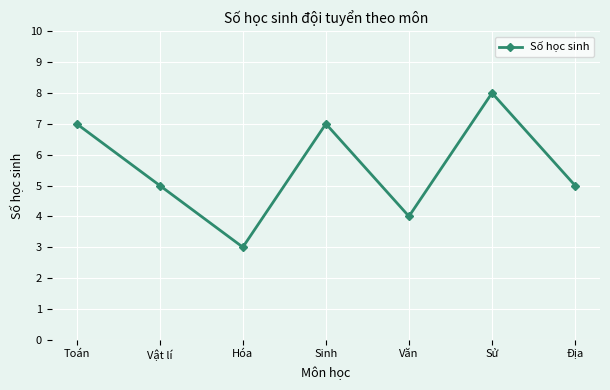

What is the label of the 1st point from the right?

Địa